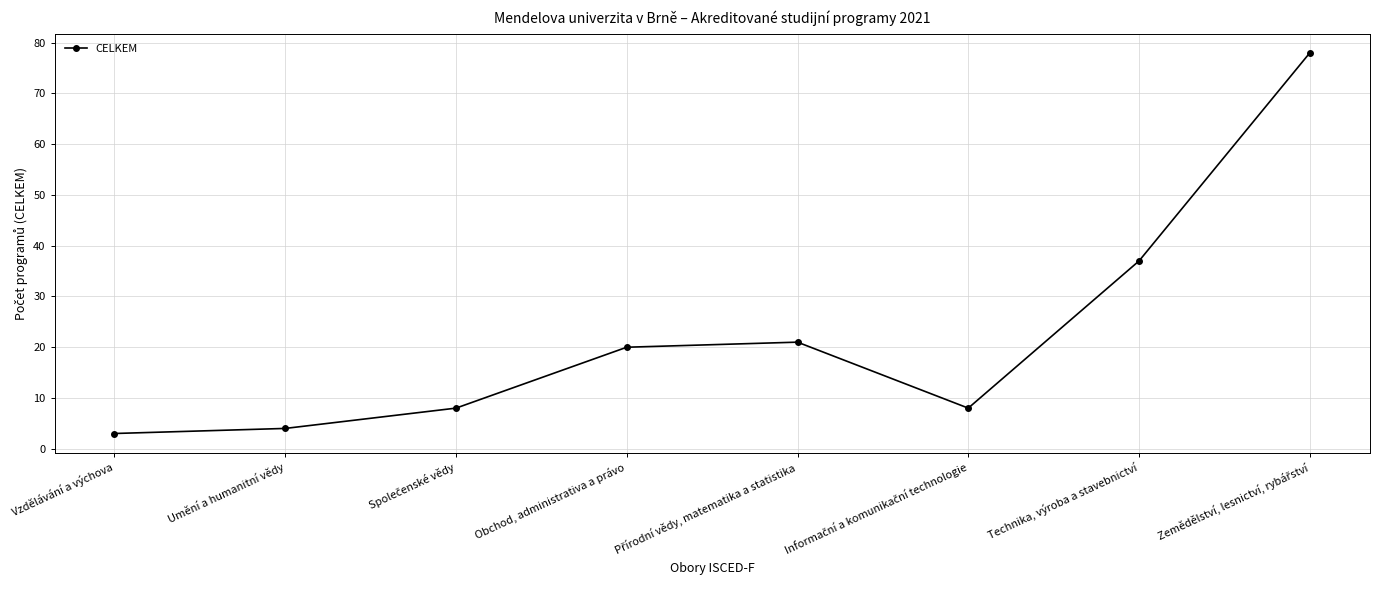

What is the change in value from Umění a humanitní vědy to Obchod, administrativa a právo?

+16